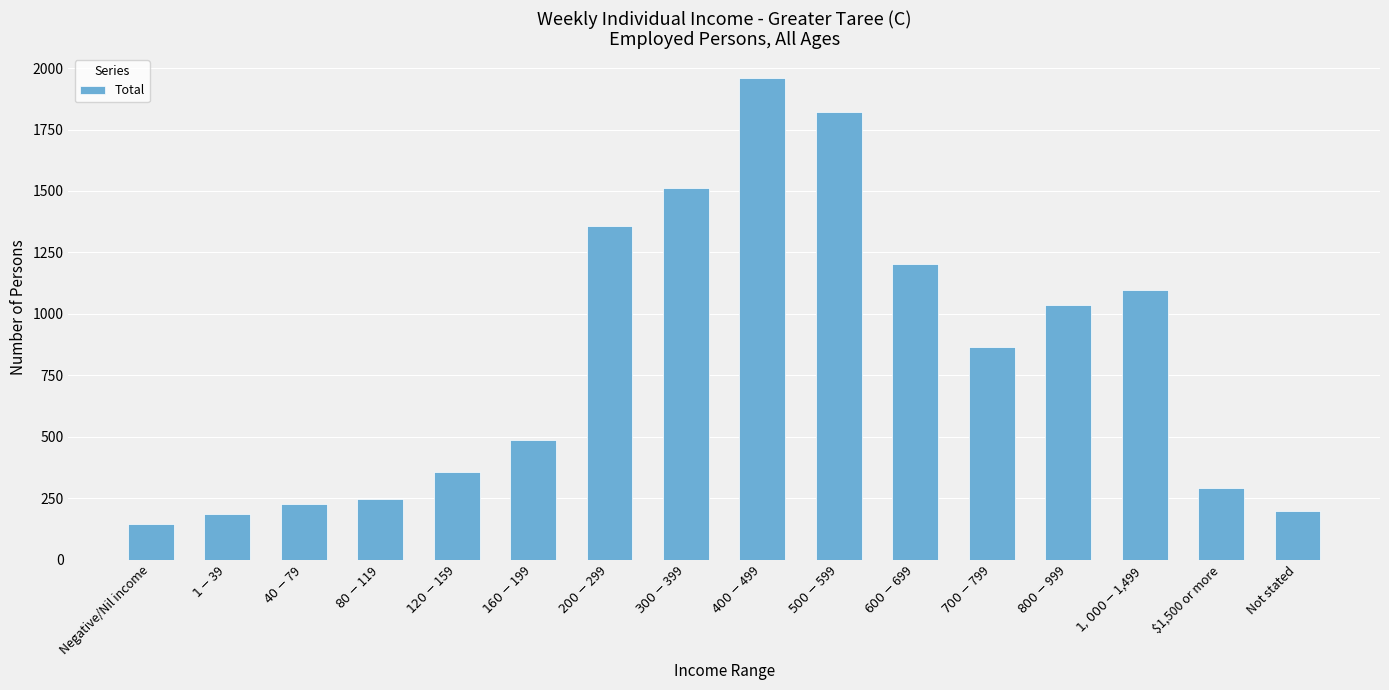

Reading left to right, transcribe all the data shown in this chart.

144	184	225	246	355	485	1359	1512	1960	1822	1203	867	1037	1097	291	199